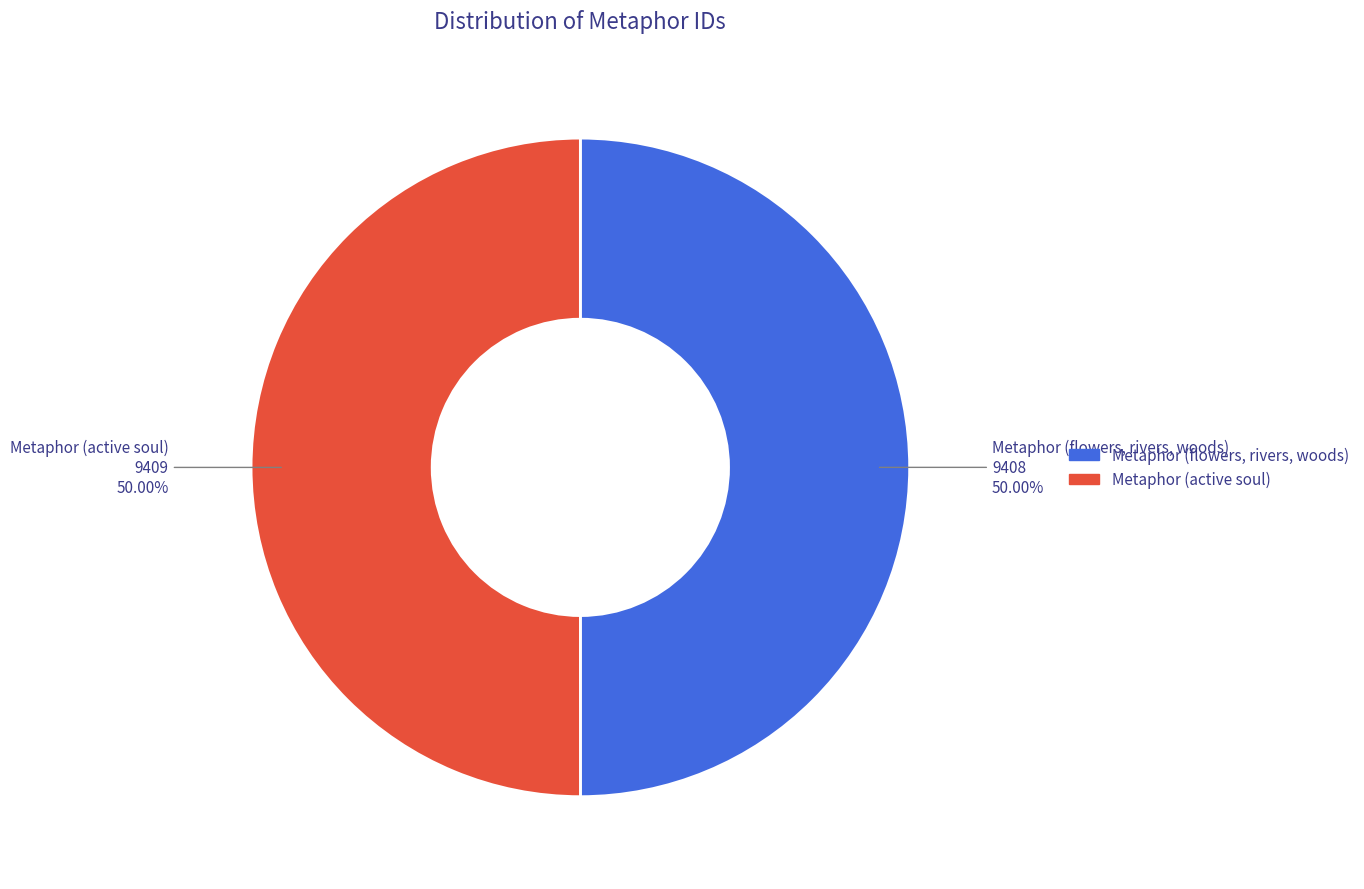

Is it true that Metaphor (active soul) is 50% of the pie?

True